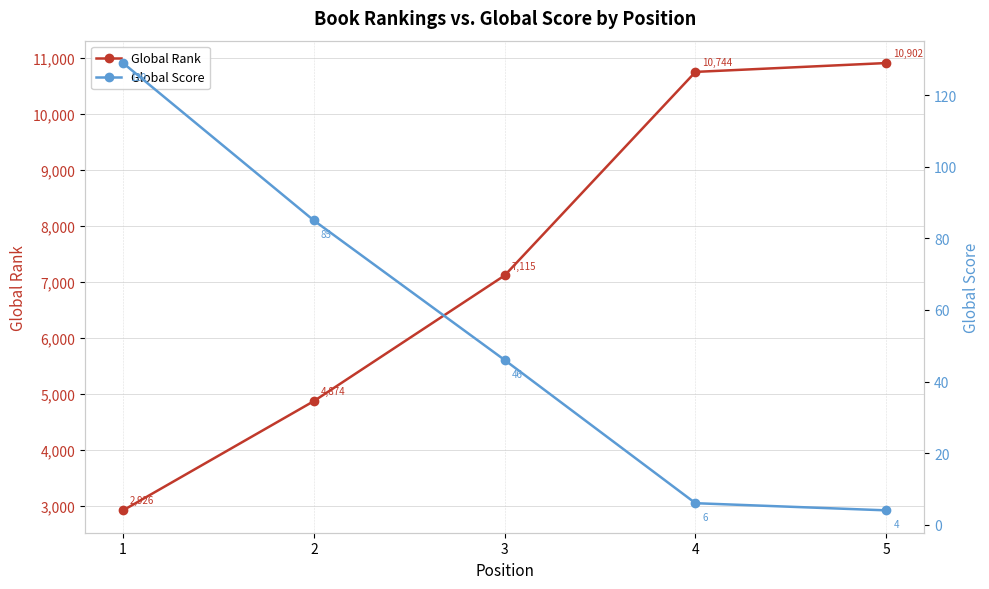

How many lines are shown in the chart?

2